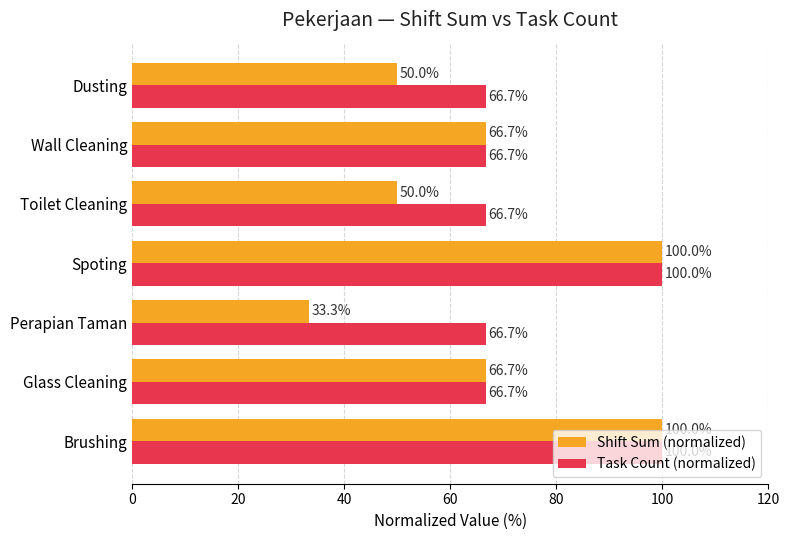

List the series in order of their overall mean, highest first.

Task Count (normalized), Shift Sum (normalized)